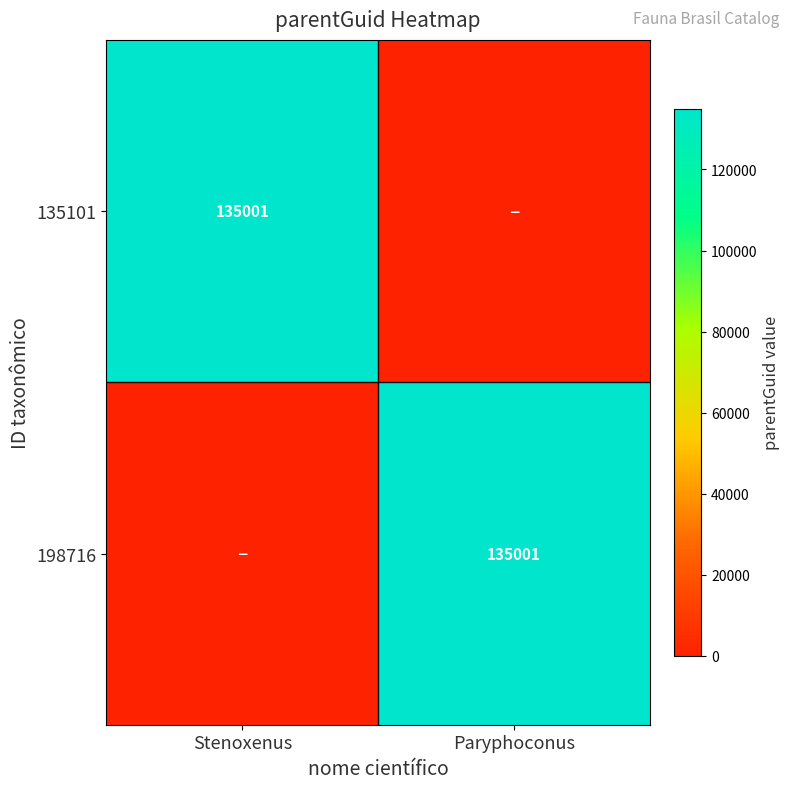

Is it true that 135101 equals 48196 at Stenoxenus?

False